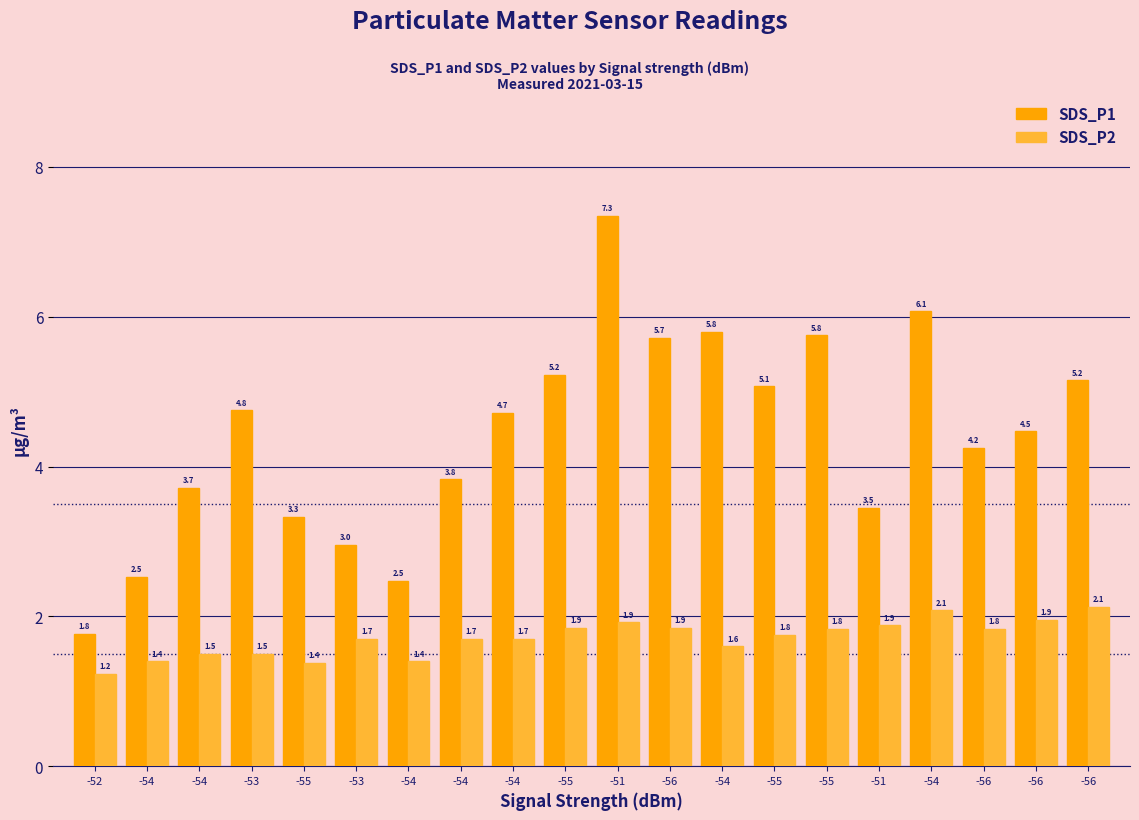

What is the difference between the highest and lowest values at -52?

0.5